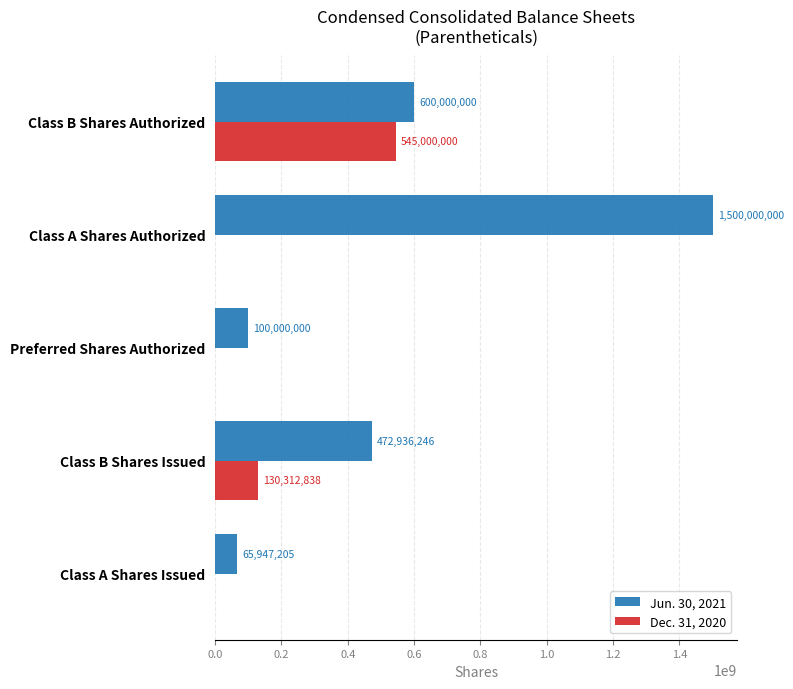

Which series has the largest total across all categories?

Jun. 30, 2021